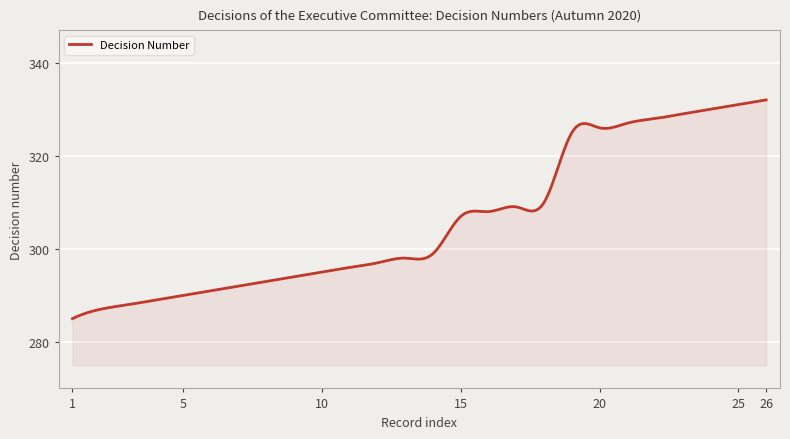

What is the smallest value displayed?

285.0